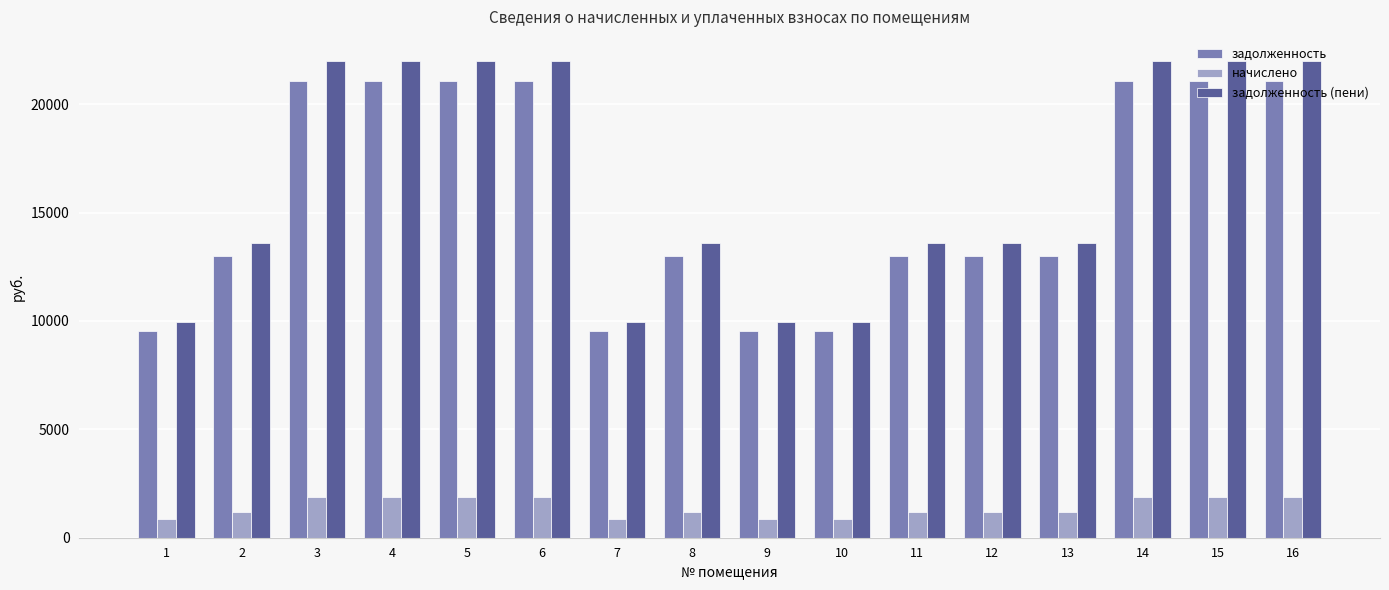

At how many categories does at least one series exceed 4136?

16